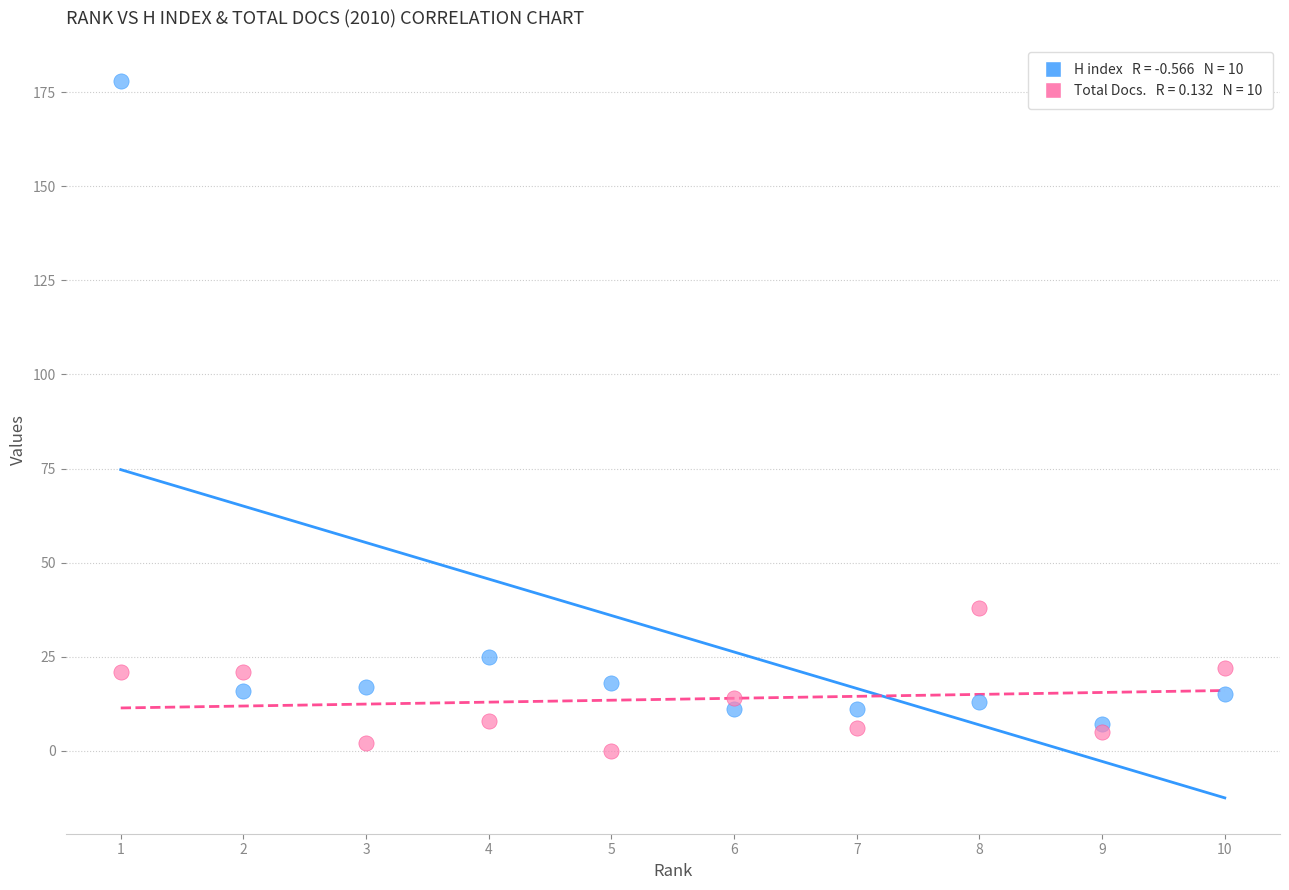

Across all series, what Y value is closest to 89?

38